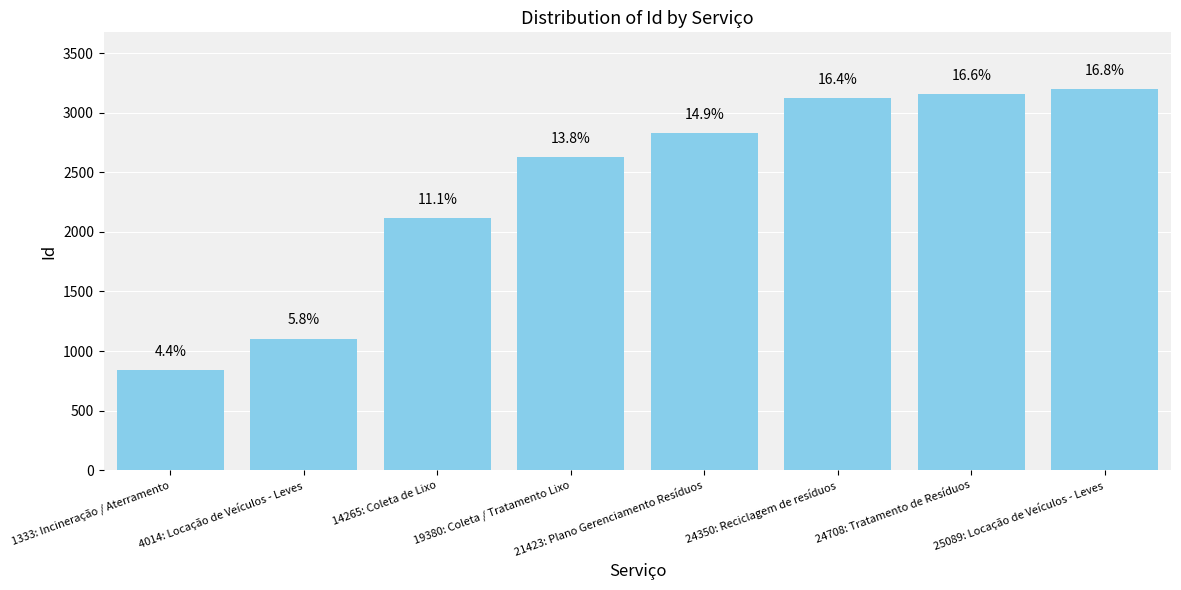

What is the sum of the values at 21423: Plano Gerenciamento Resíduos and 24350: Reciclagem de resíduos?

5953